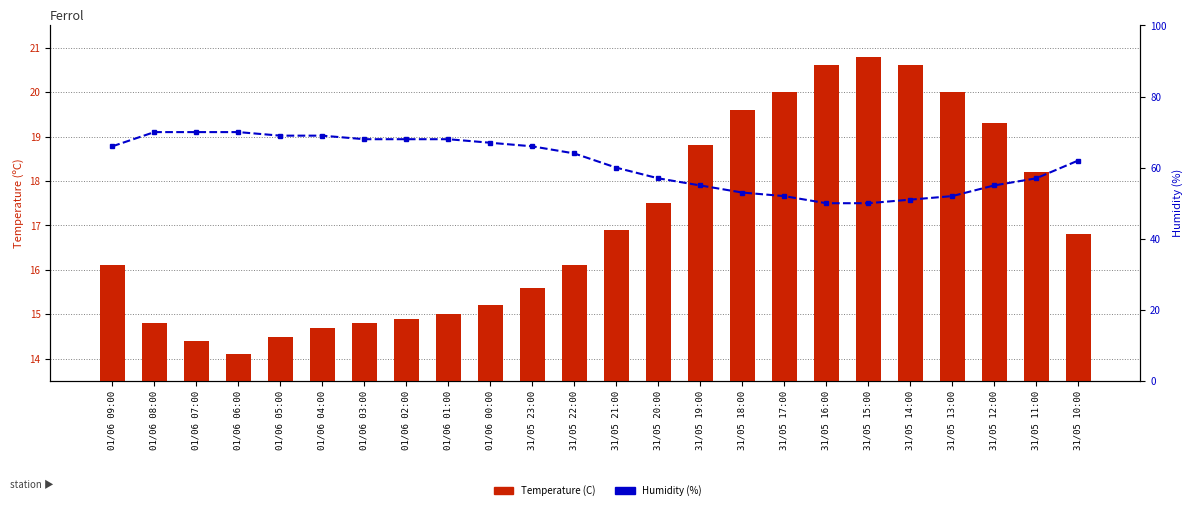

Which series has the largest range (max minus min)?

Humidity (%)